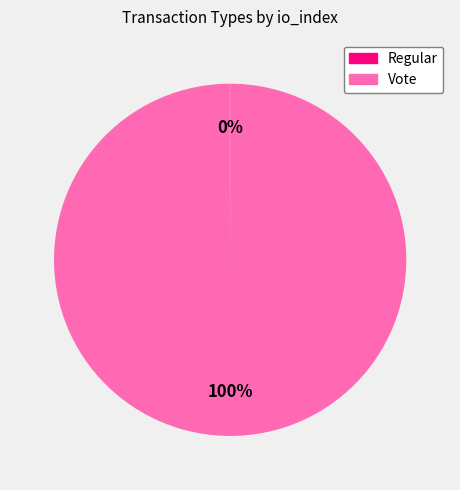

Which category has the biggest portion of the pie?

Vote